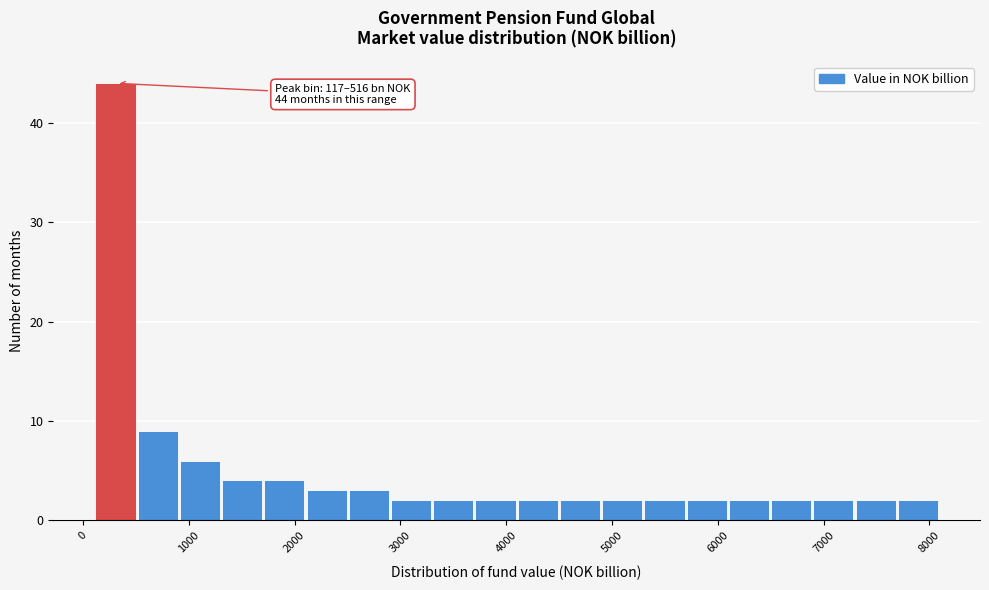

Read against the x-axis, roughly where is the centre of the tallest bar?

300